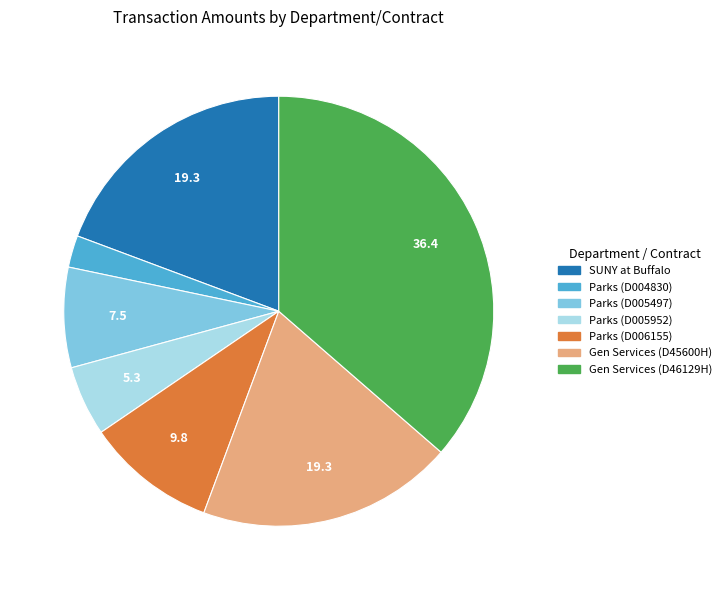

How many segments does this pie chart have?

7